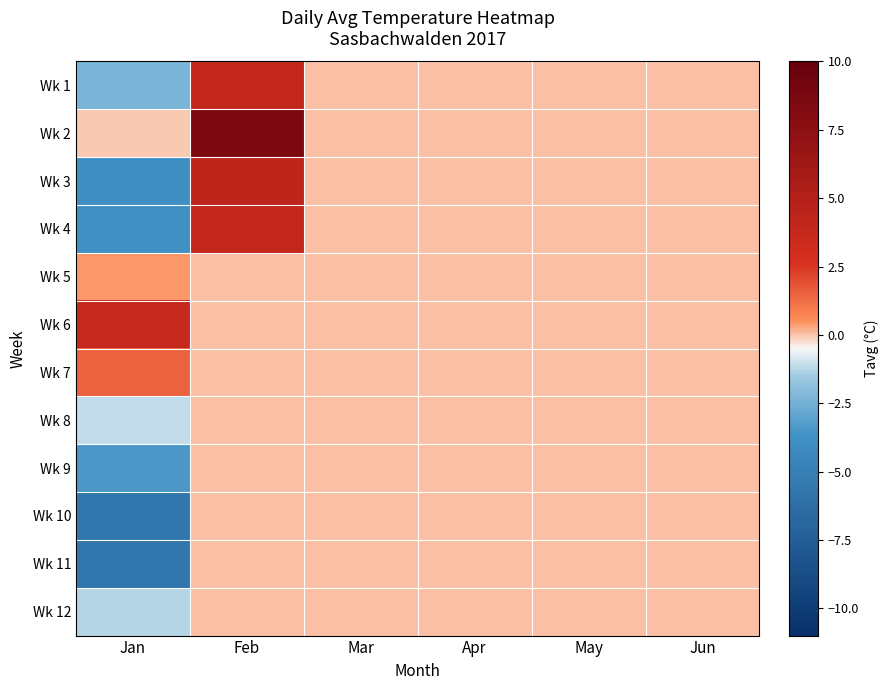

Reading right to left, transcribe all the data shown in this chart.

Wk 1: Jun=0.0	May=0.0	Apr=0.0	Mar=0.0	Feb=3.9	Jan=-2.3
Wk 2: Jun=0.0	May=0.0	Apr=0.0	Mar=0.0	Feb=8.6	Jan=-0.0
Wk 3: Jun=0.0	May=0.0	Apr=0.0	Mar=0.0	Feb=4.3	Jan=-3.8
Wk 4: Jun=0.0	May=0.0	Apr=0.0	Mar=0.0	Feb=3.9	Jan=-3.8
Wk 5: Jun=0.0	May=0.0	Apr=0.0	Mar=0.0	Feb=0.0	Jan=0.4
Wk 6: Jun=0.0	May=0.0	Apr=0.0	Mar=0.0	Feb=0.0	Jan=3.8
Wk 7: Jun=0.0	May=0.0	Apr=0.0	Mar=0.0	Feb=0.0	Jan=1.5
Wk 8: Jun=0.0	May=0.0	Apr=0.0	Mar=0.0	Feb=0.0	Jan=-1.1
Wk 9: Jun=0.0	May=0.0	Apr=0.0	Mar=0.0	Feb=0.0	Jan=-3.4
Wk 10: Jun=0.0	May=0.0	Apr=0.0	Mar=0.0	Feb=0.0	Jan=-5.7
Wk 11: Jun=0.0	May=0.0	Apr=0.0	Mar=0.0	Feb=0.0	Jan=-5.7
Wk 12: Jun=0.0	May=0.0	Apr=0.0	Mar=0.0	Feb=0.0	Jan=-1.3